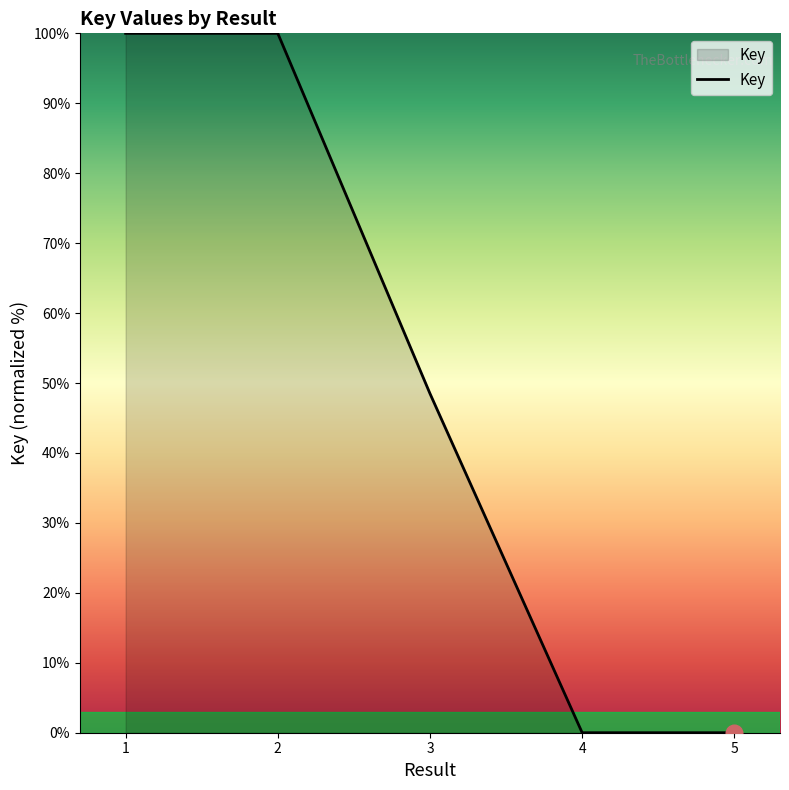

What is the greatest value displayed?

100.0